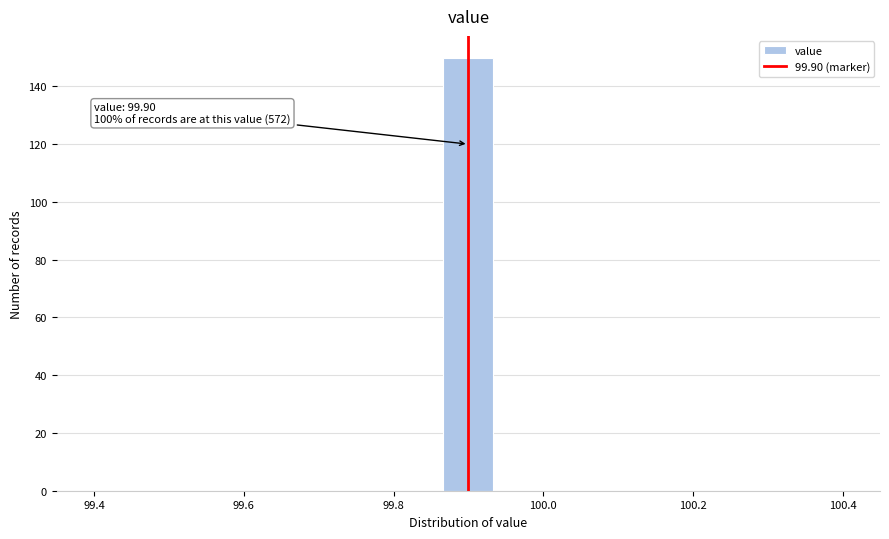

Around what value on the x-axis is the tallest bar? Give the approximate position of its centre, as read against the axis.

99.90